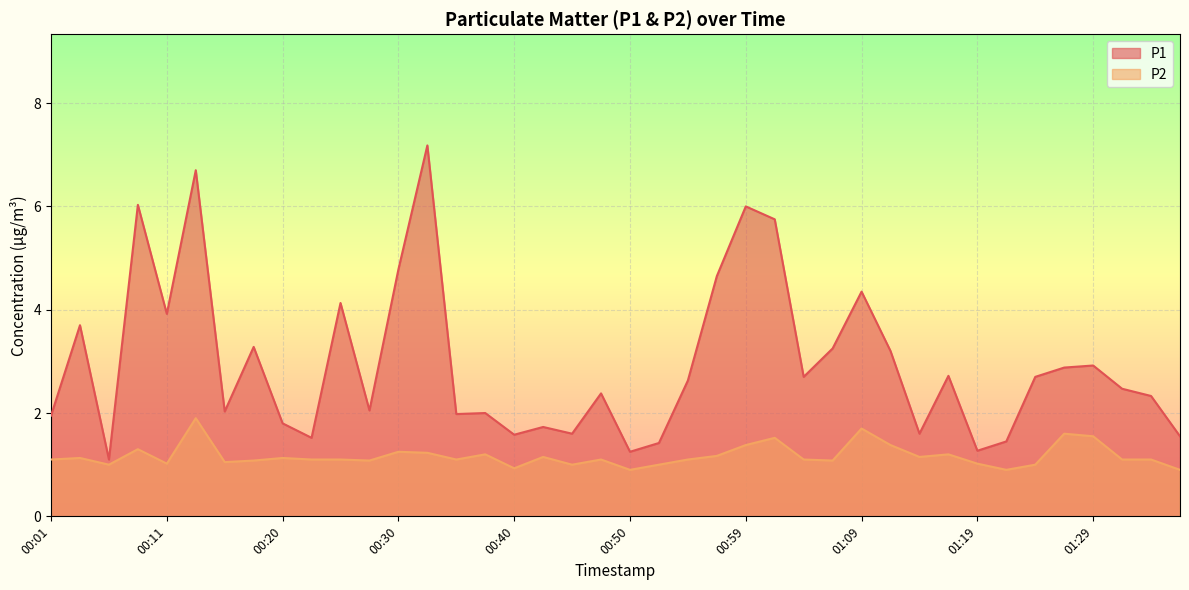

How many interior local peaks does the P2 series have?

12